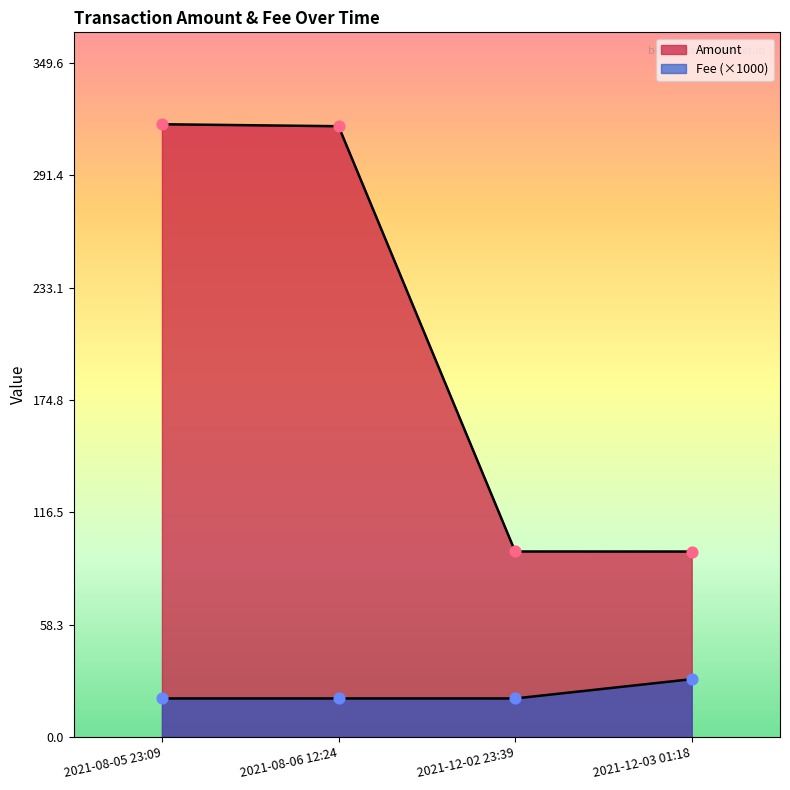

What is the total value across all series at 2021-08-05 23:09?

337.8